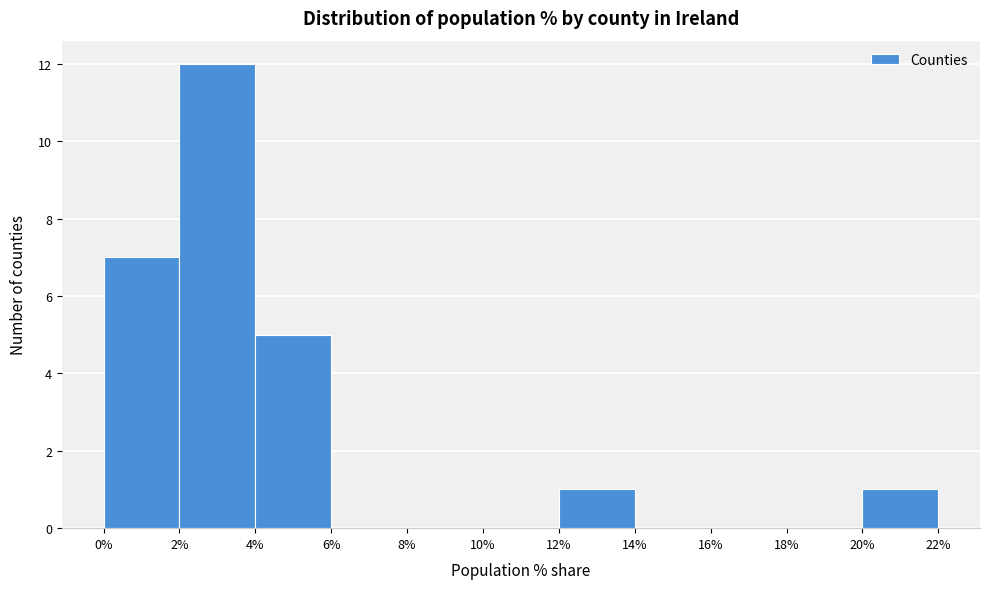

Reading left to right, transcribe this chart: for each bar, give the range it covers on the x-axis and its height. The values are not printed on the chart, so give them approximately, as read against the axis.

0% to 2%: 7
2% to 4%: 12
4% to 6%: 5
6% to 8%: 0
8% to 10%: 0
10% to 12%: 0
12% to 14%: 1
14% to 16%: 0
16% to 18%: 0
18% to 20%: 0
20% to 22%: 1